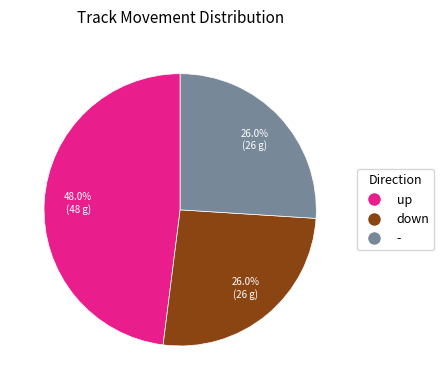

What is the largest slice in the pie chart?

up